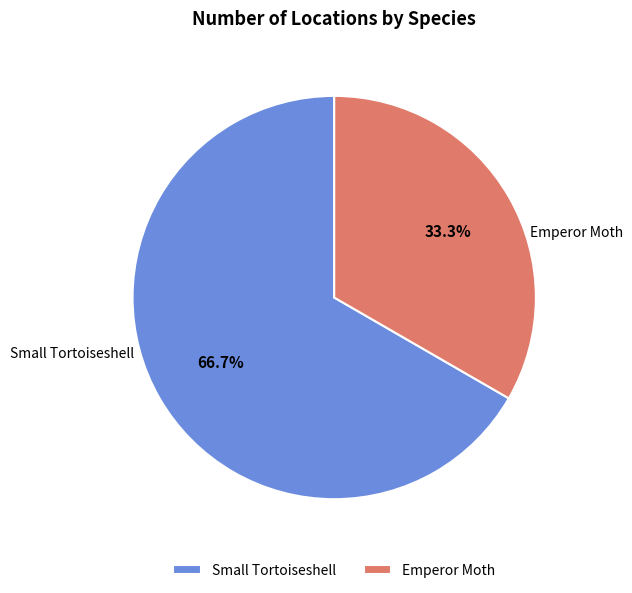

What percentage is the Emperor Moth slice, to the nearest percent?

33%